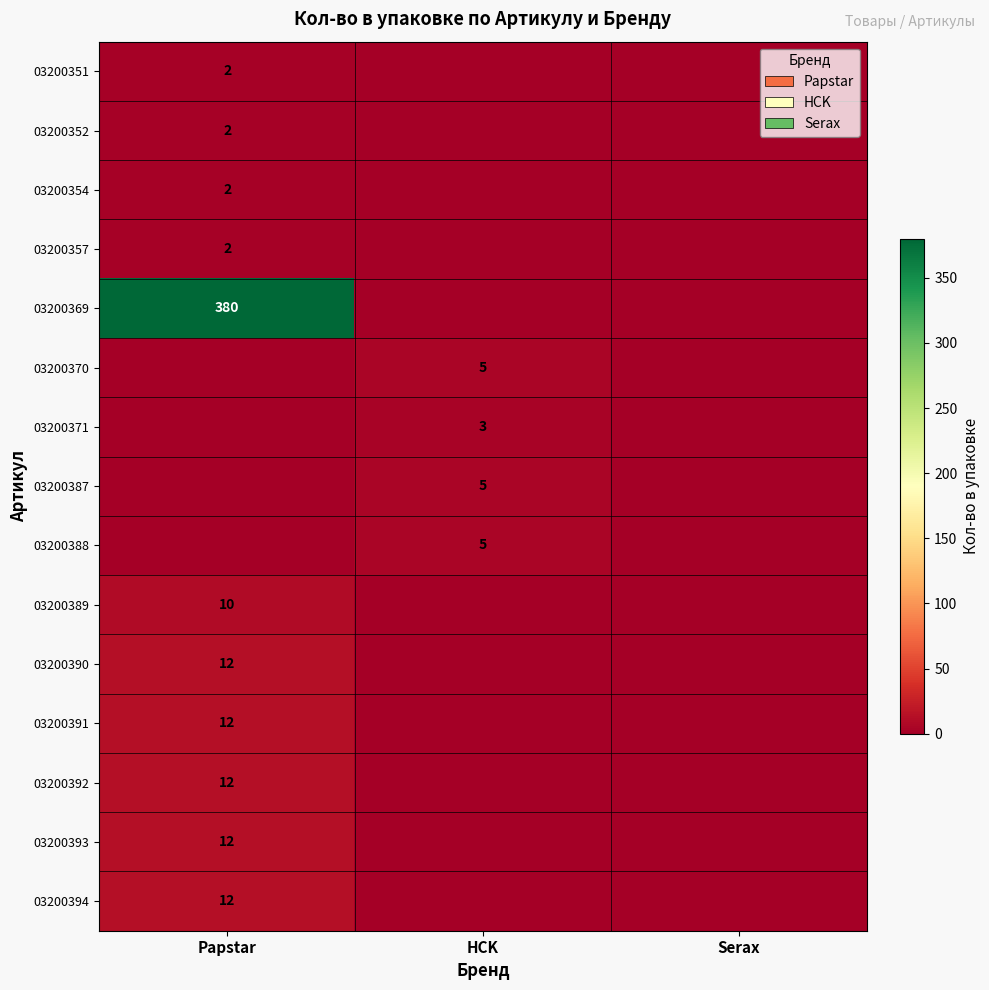

Between Papstar and HCK, which is larger?

Papstar